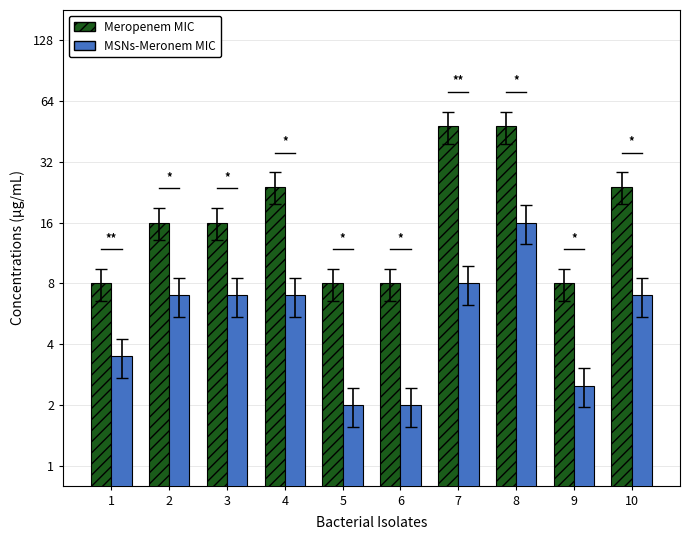

Count the number of data series in this chart.

2